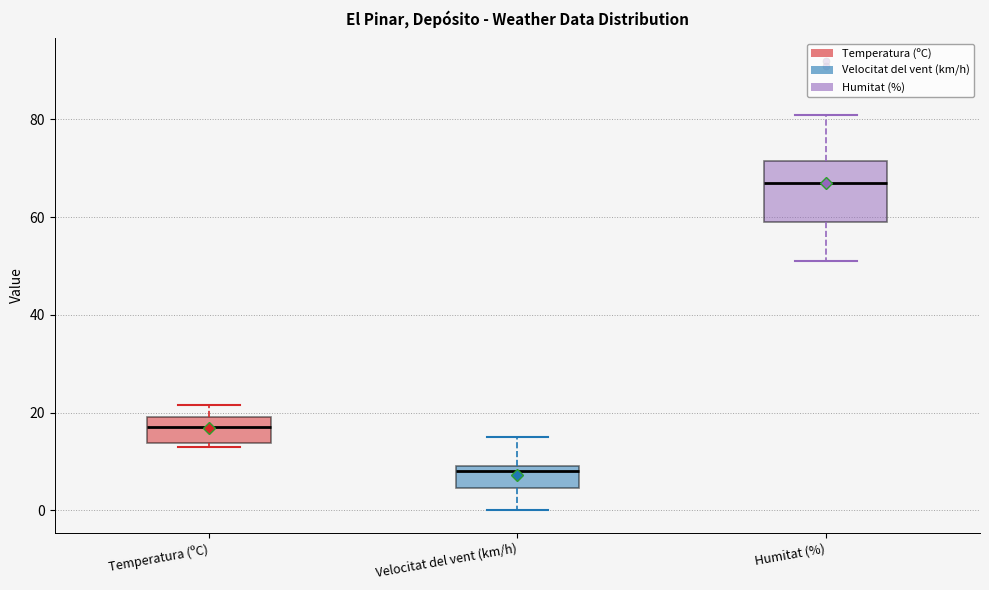

Reading left to right, read every box against the y-axis: the position of its median line, the range the box covers, and the ends of its whiskers. The values are not printed on the chart, so give them approximately, as read against the axis.

Temperatura (ºC): median 18, box 14 to 20, whiskers 12 to 22
Velocitat del vent (km/h): median 8, box 4 to 10, whiskers 0 to 16
Humitat (%): median 68, box 60 to 72, whiskers 52 to 82